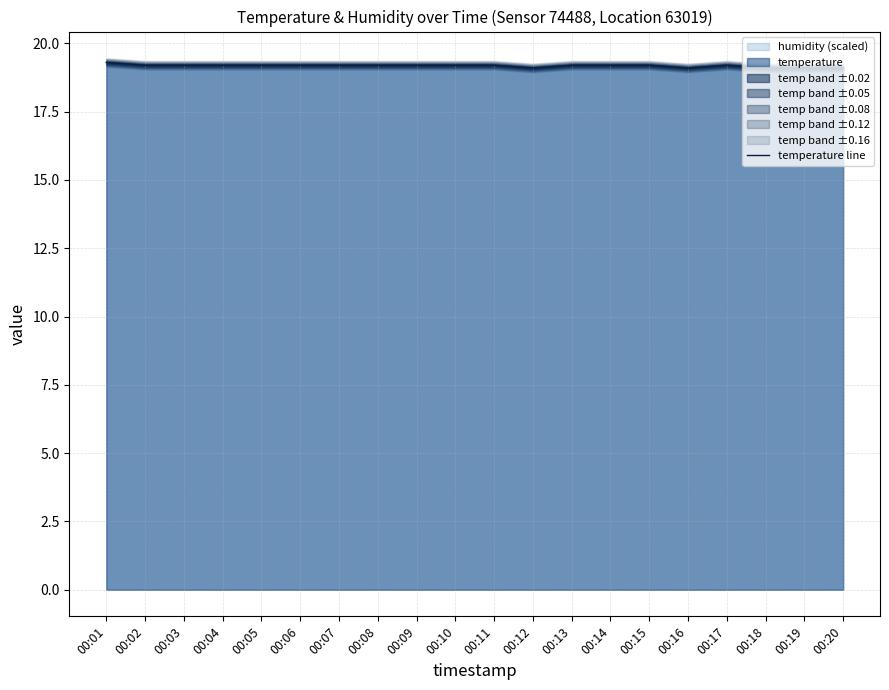

What is the sum of the values at 00:02 and 00:17?

38.4